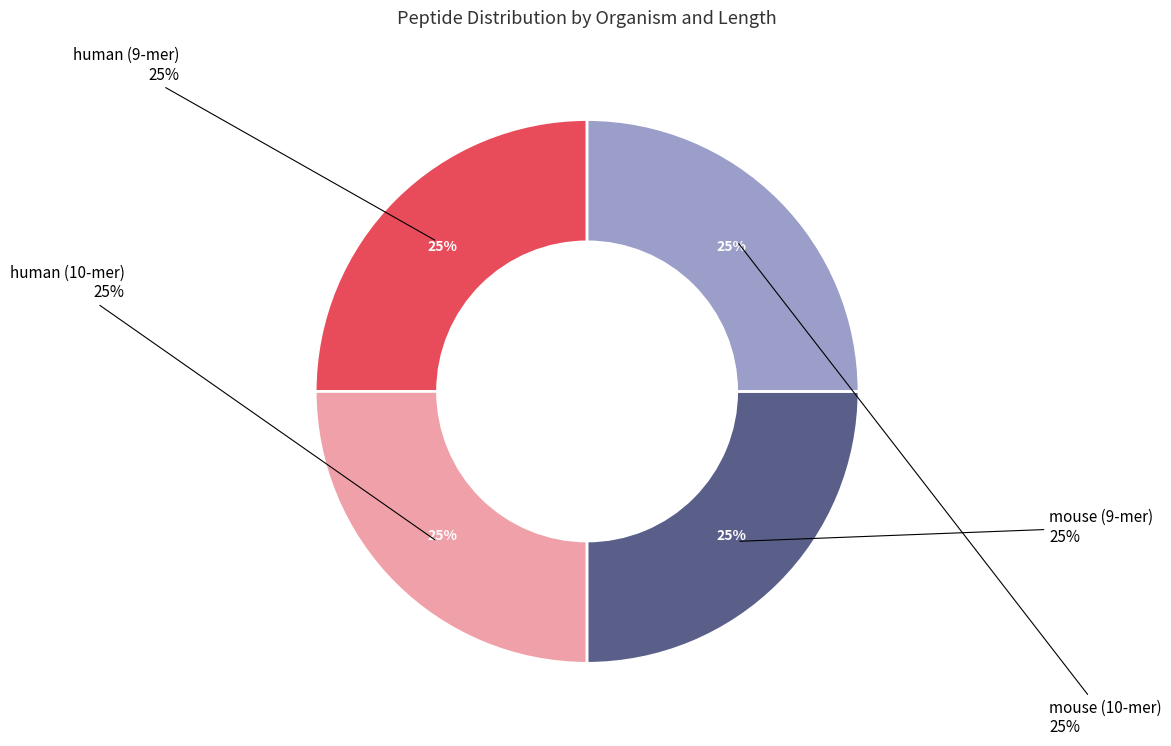

What is the smallest slice in the pie chart?

human_9